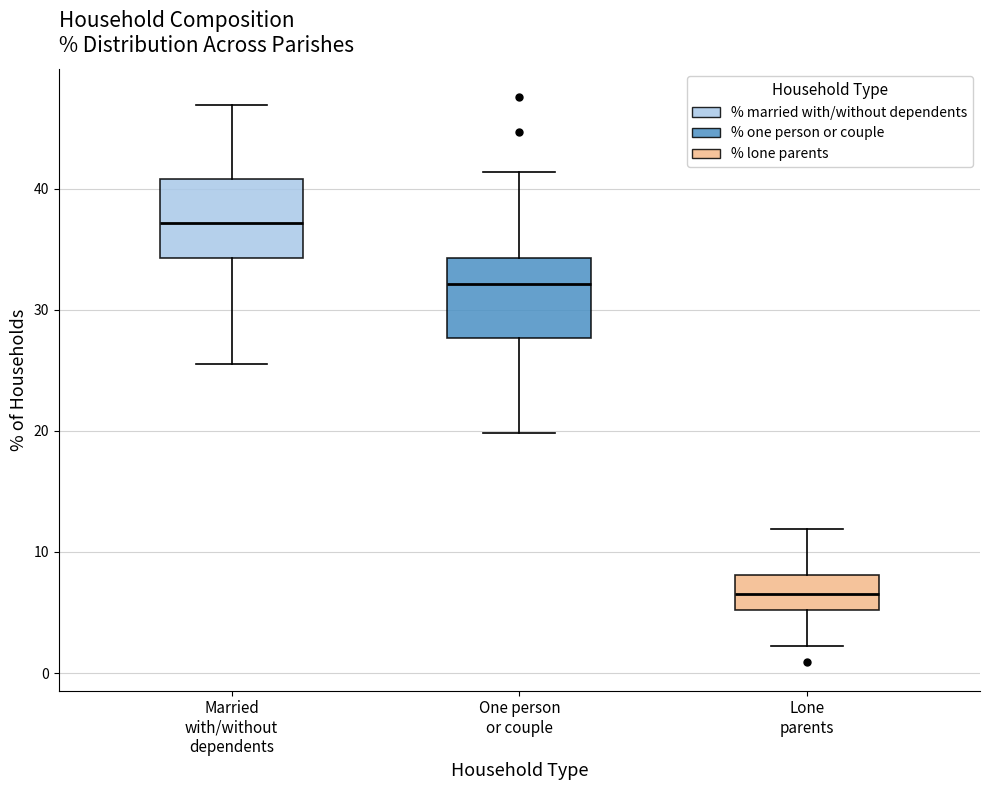

Which box's median line is the highest?

Married with/without dependents